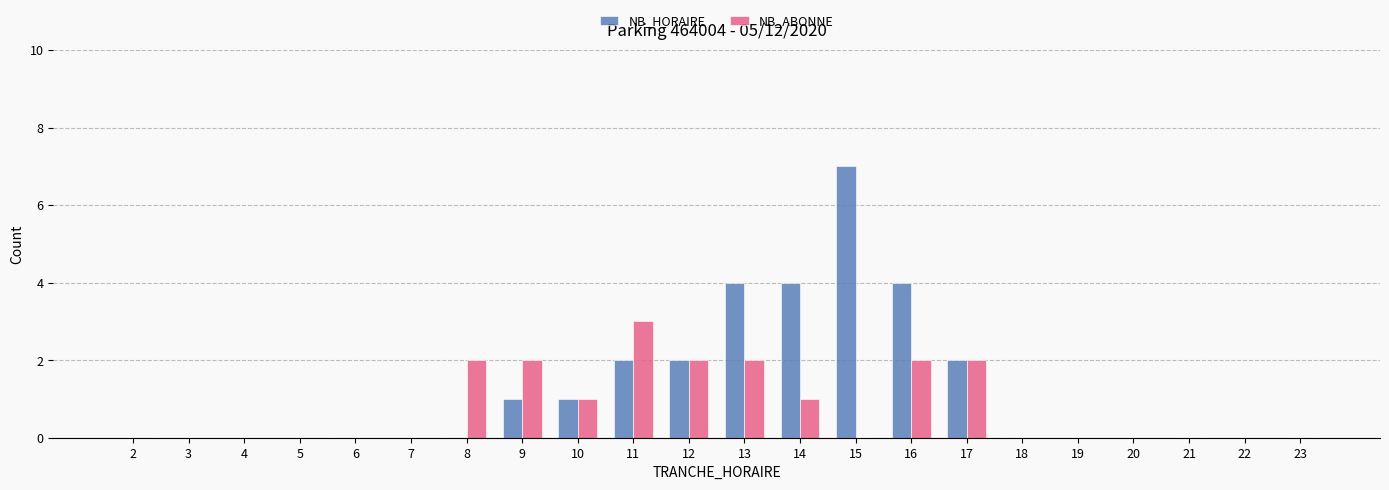

What is the sum of all NB_HORAIRE values?

27